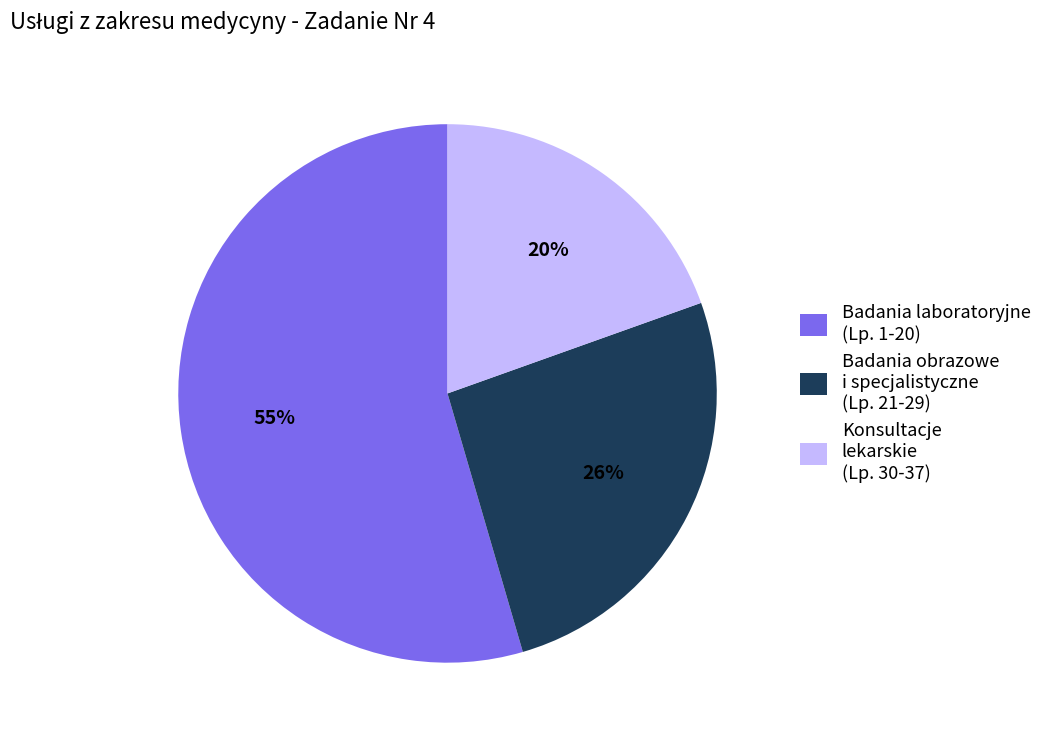

Which slice is the largest?

Badania laboratoryjne (Lp. 1-20)